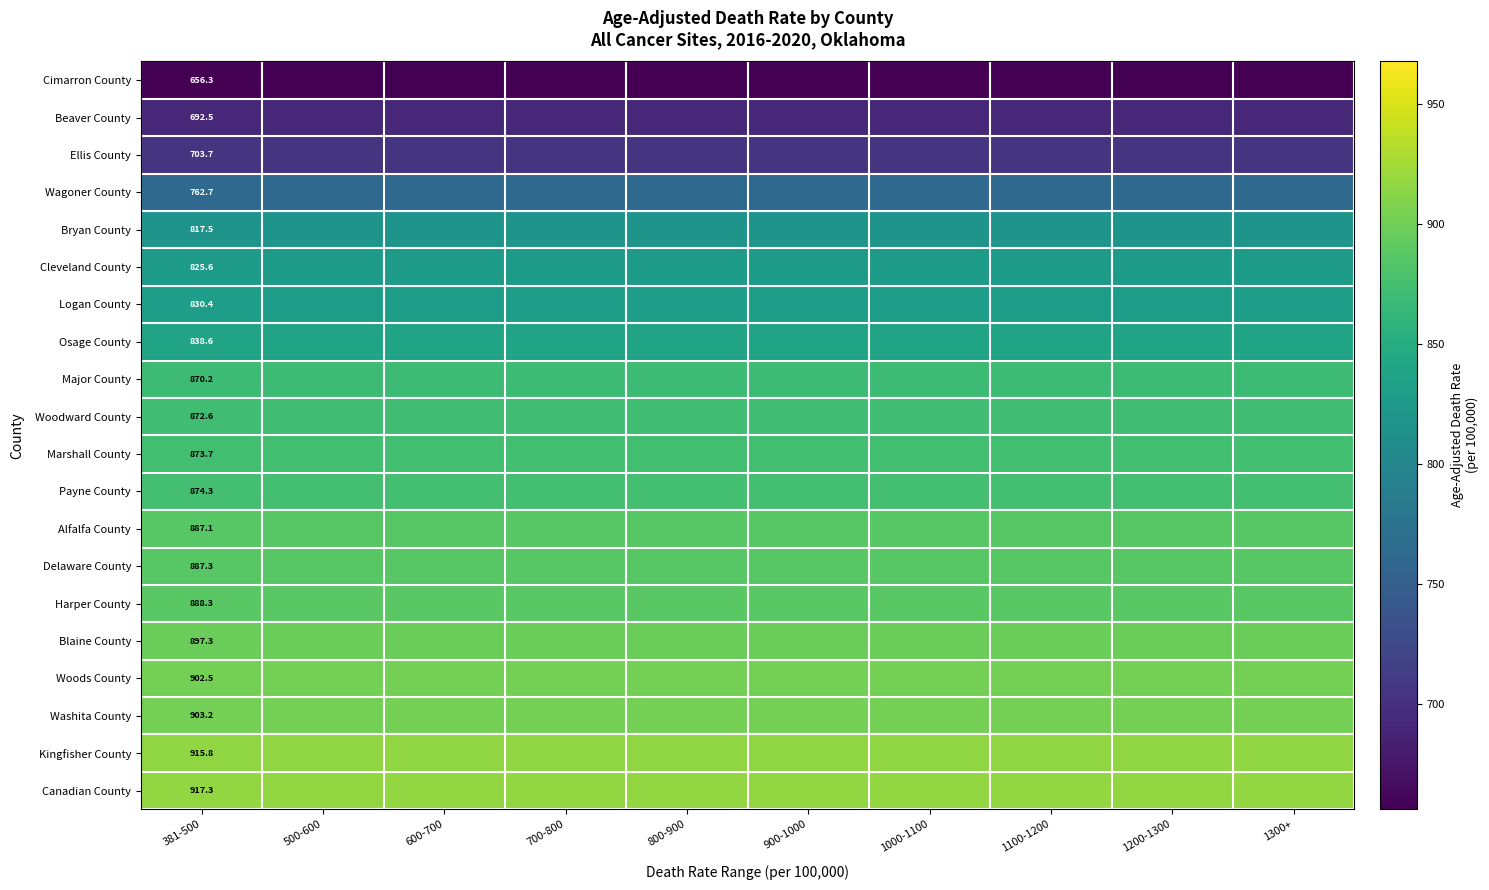

What is the smallest value displayed?

656.3